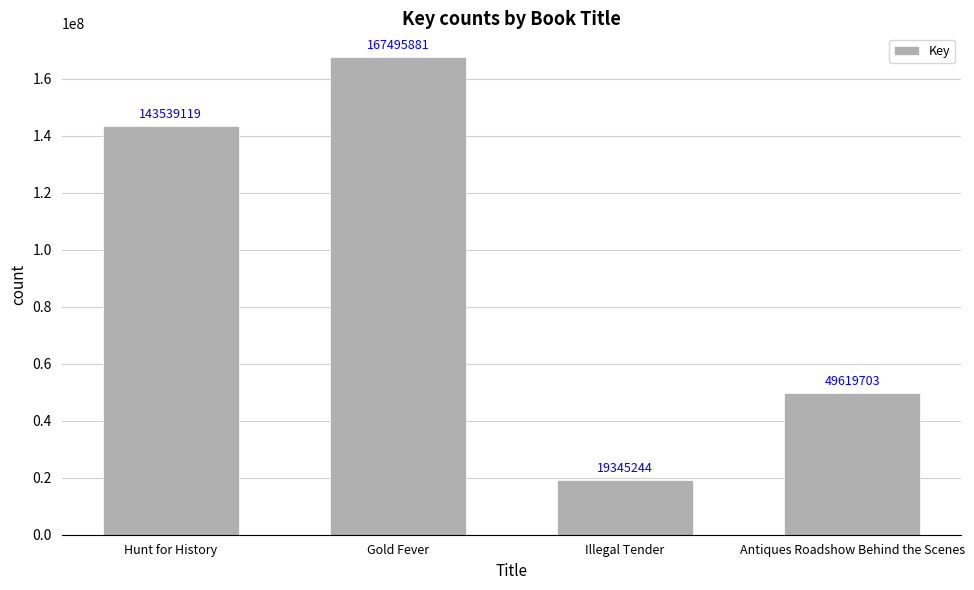

At which label is the value closest to 93420562?

Antiques Roadshow Behind the Scenes